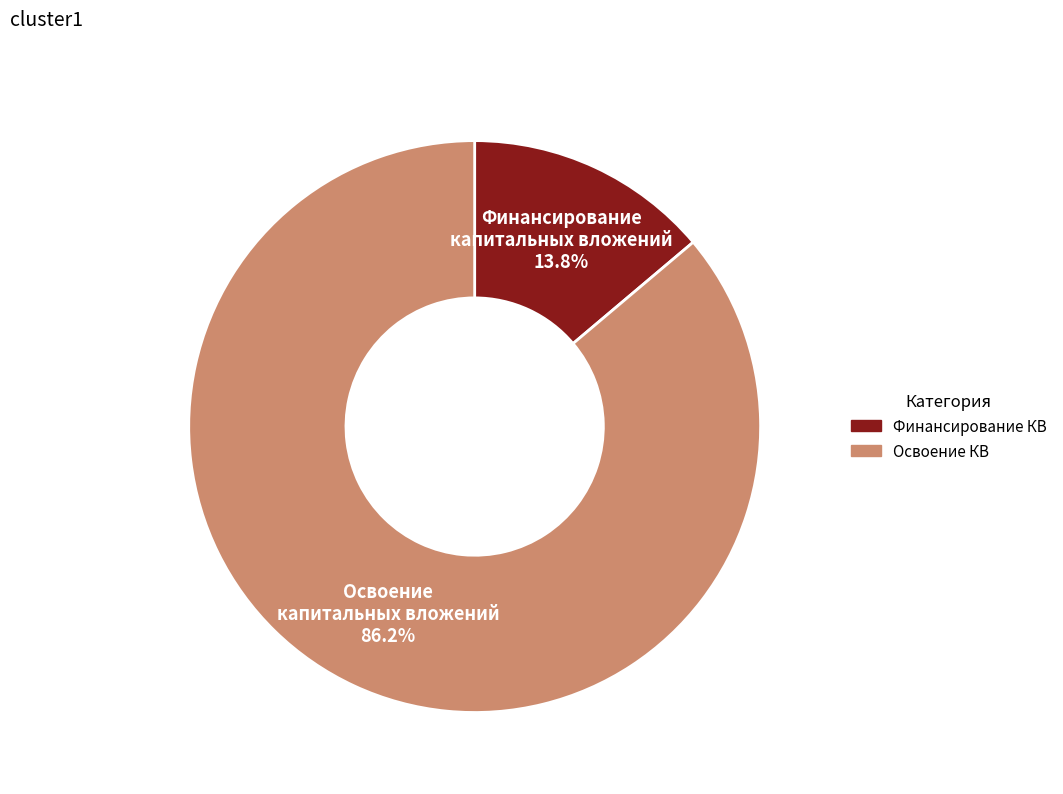

Count the number of slices in the pie.

2